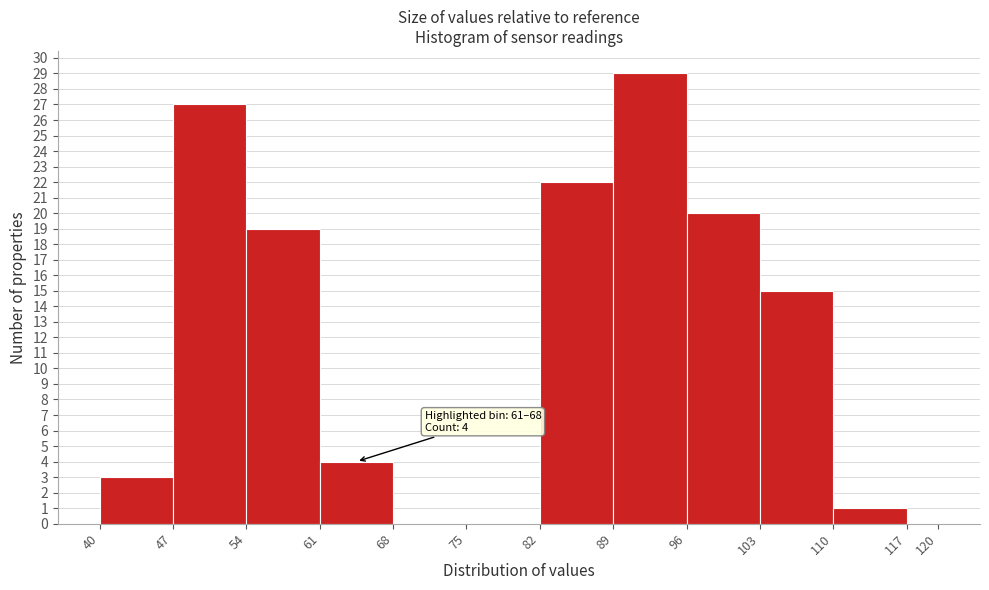

Over which range of the x-axis is the bar tallest?

89 to 96